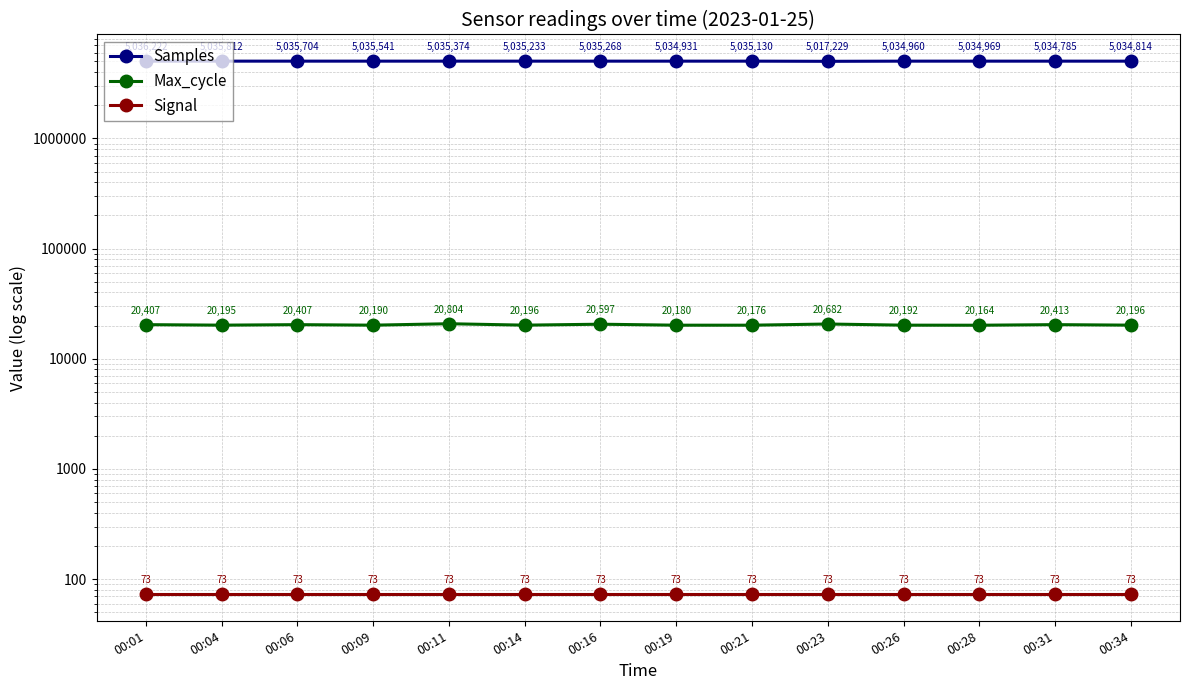

True or false: Samples and Signal cross at least once.

False